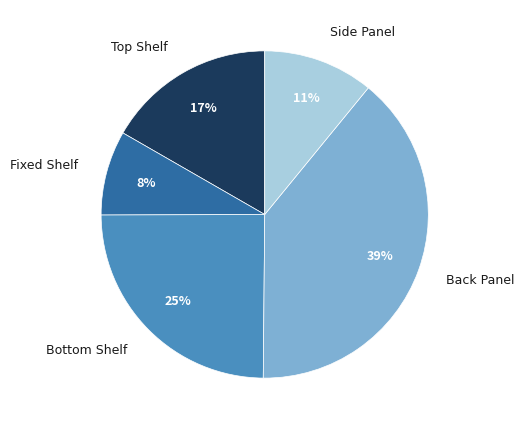

Rank the categories by value from lowest to highest.

Fixed Shelf, Side Panel, Top Shelf, Bottom Shelf, Back Panel